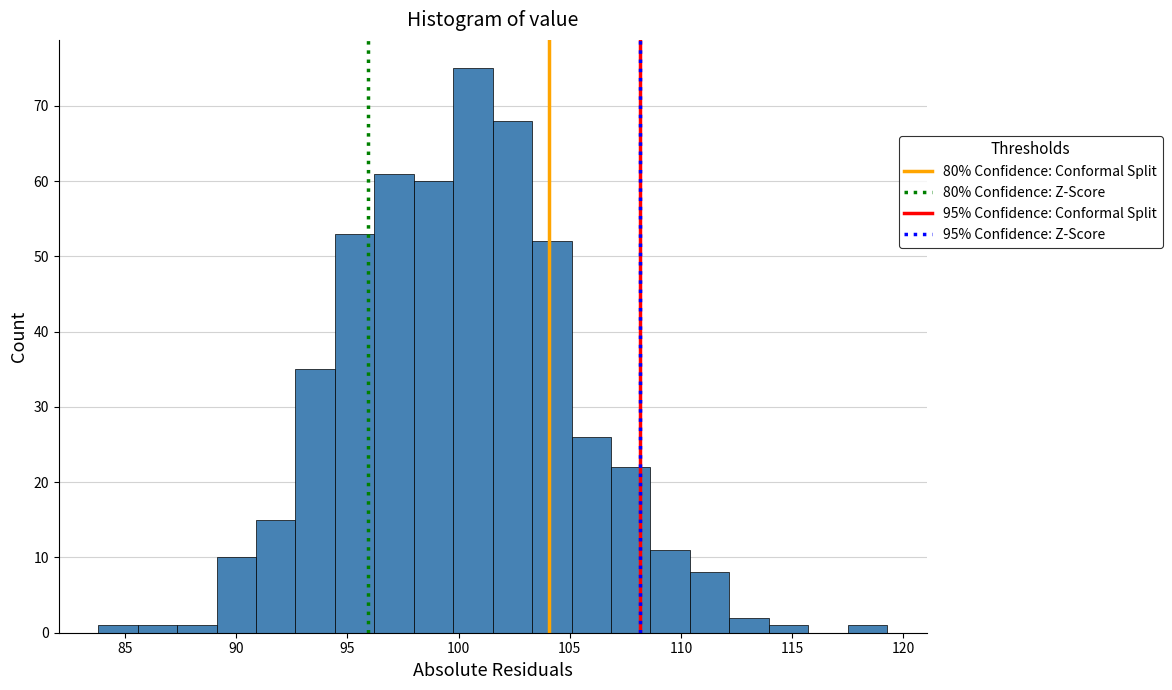

Around what value on the x-axis is the tallest bar? Give the approximate position of its centre, as read against the axis.

100.5